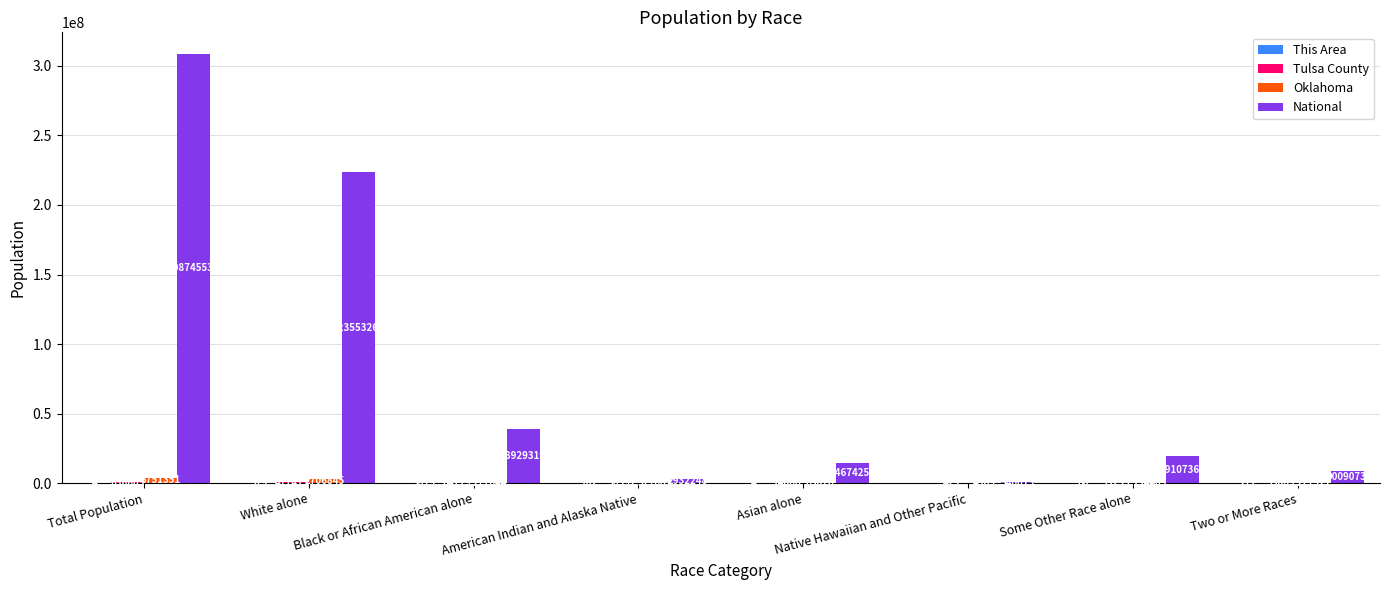

The value of National at White alone is 62691566. True or false?

False